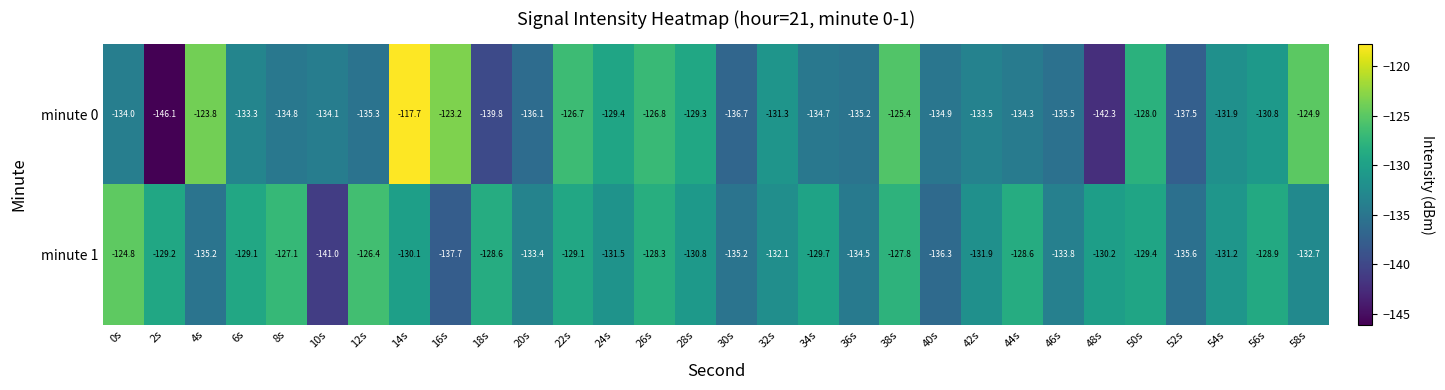

At which category does the chart reach its minimum across all series?

2s